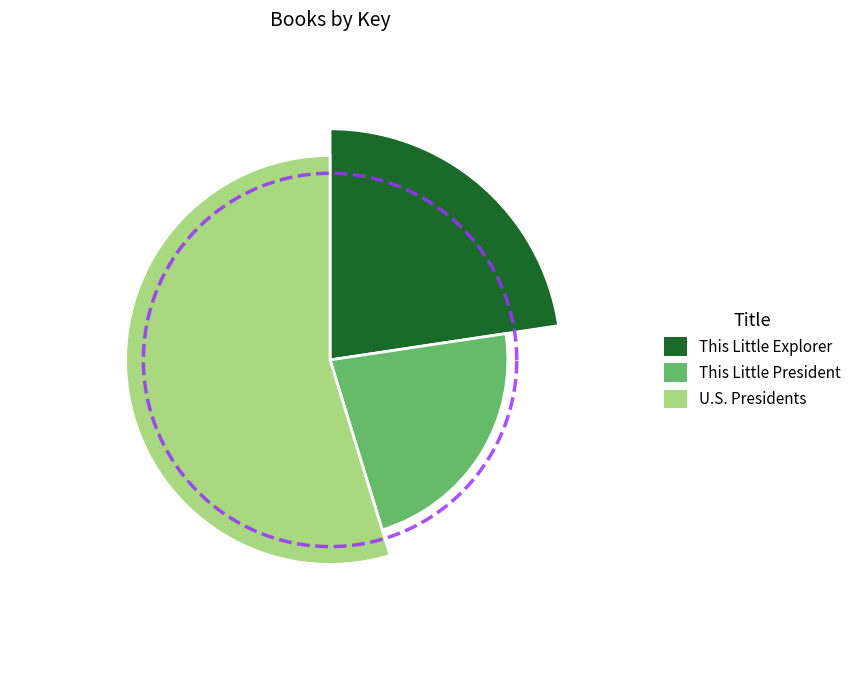

Is there any slice that represents more than half of the pie?

Yes